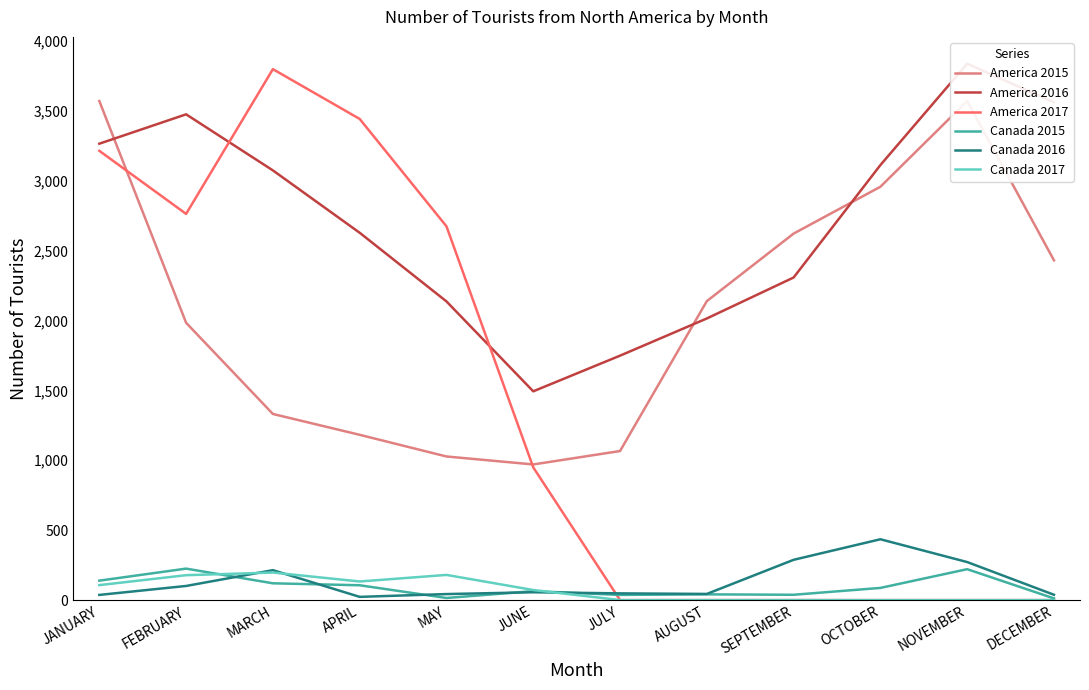

The value of America 2017 at NOVEMBER is -1898. True or false?

False